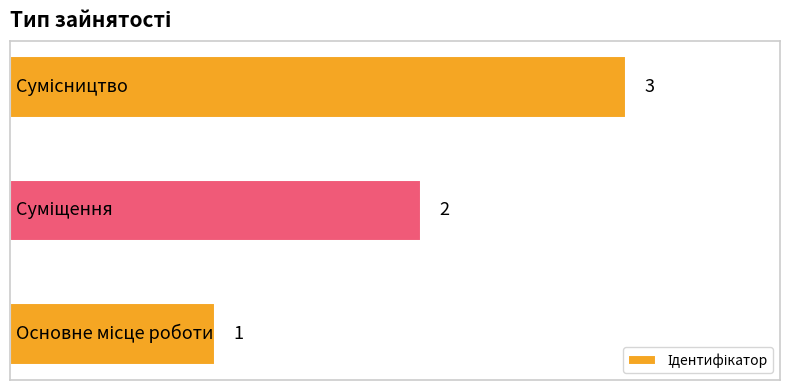

Count the values in the range 1 to 3.

3